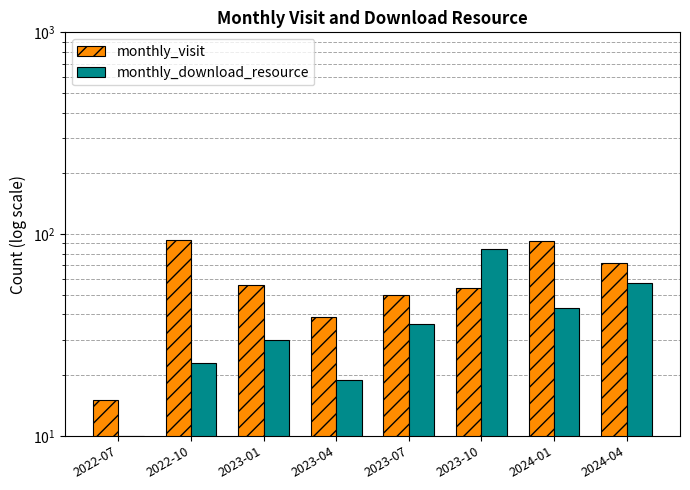

What is the total value across all series at 2023-01?

86